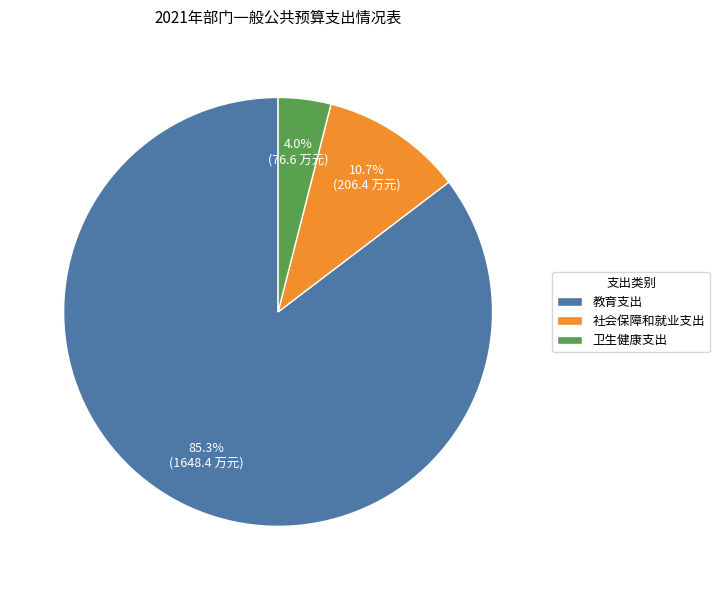

Does 教育支出 account for over 50% of the chart?

Yes